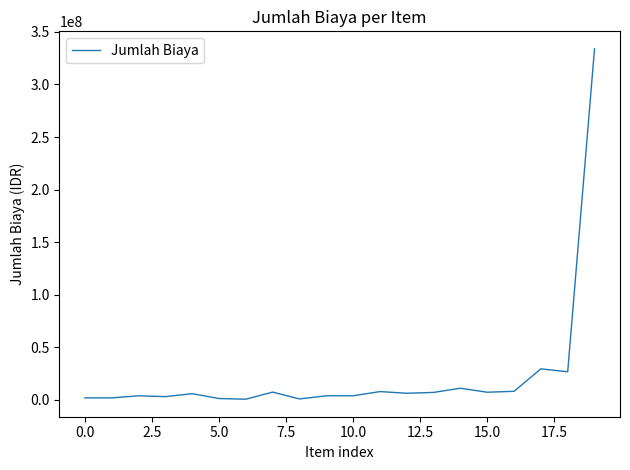

What is the smallest value displayed?

750000